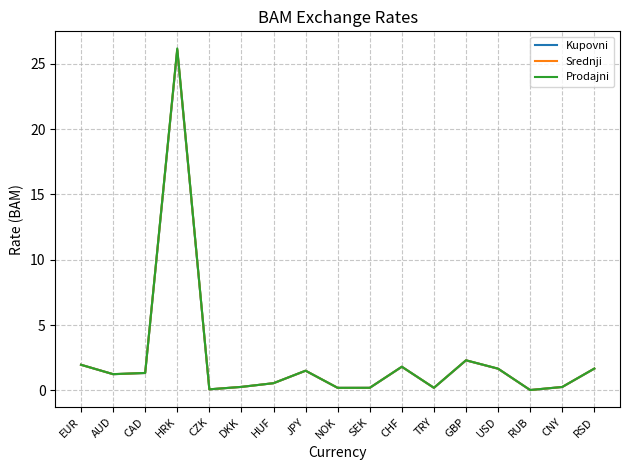

Which series has the largest range (max minus min)?

Prodajni